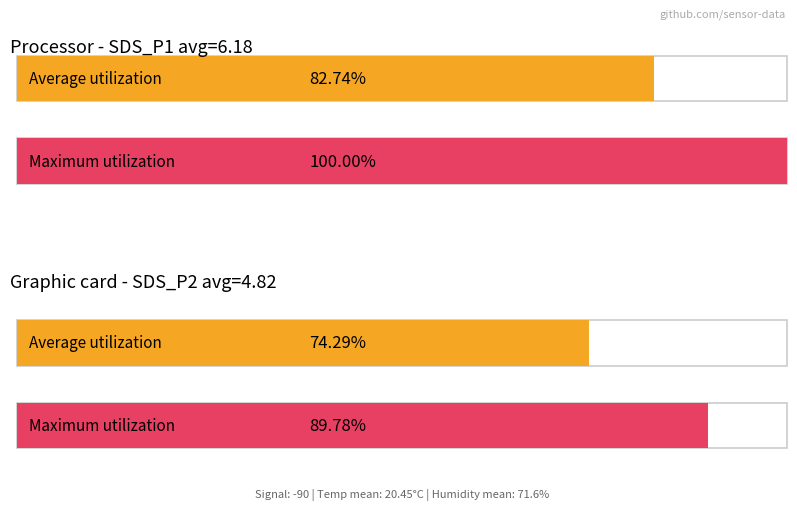

What are all the series names shown in the legend?

Average utilization, Maximum utilization